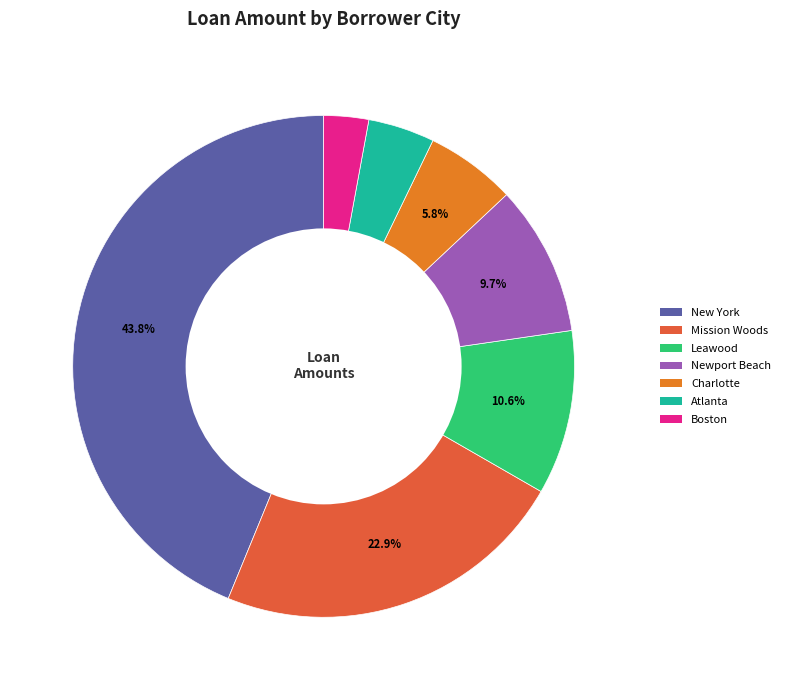

Is there any slice that represents more than half of the pie?

No